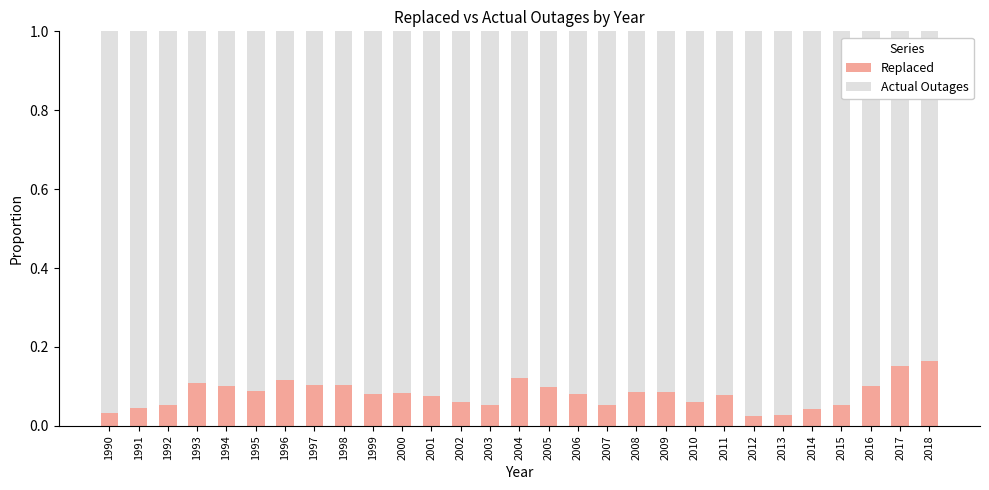

How many categories are shown in the chart?

29